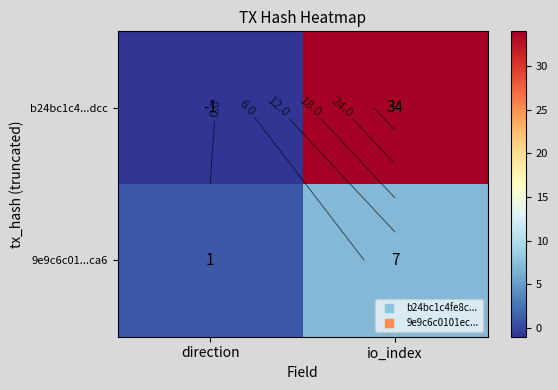

At how many categories does at least one series exceed 1?

1